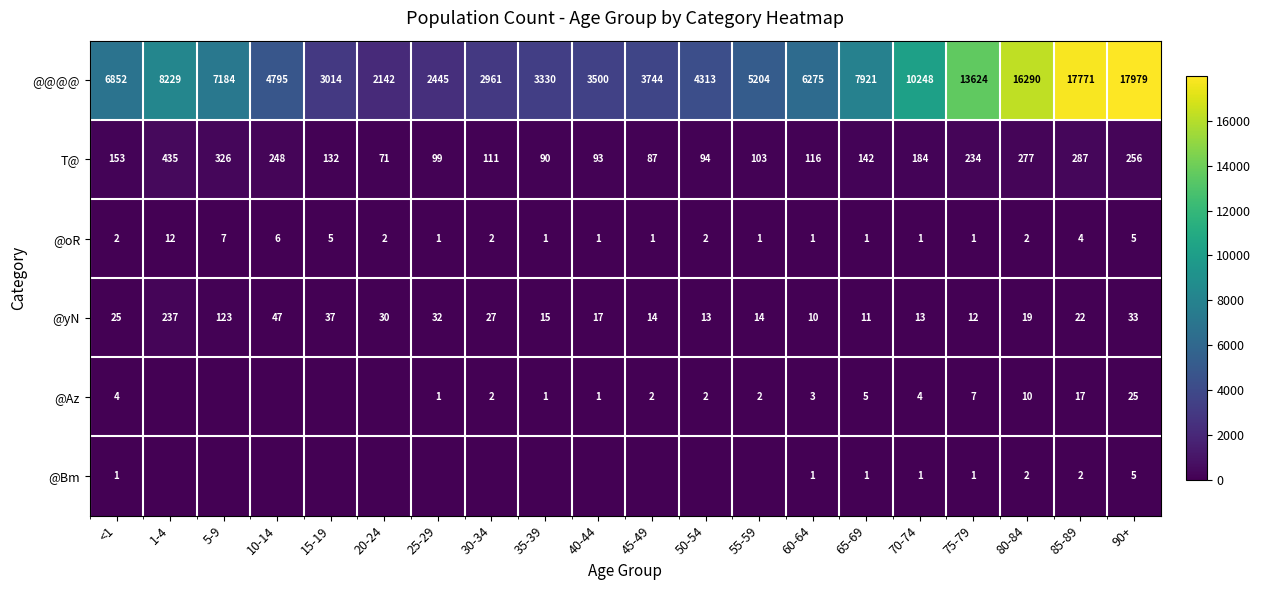

Which series changed the most between <1 and 80-84?

@@@@